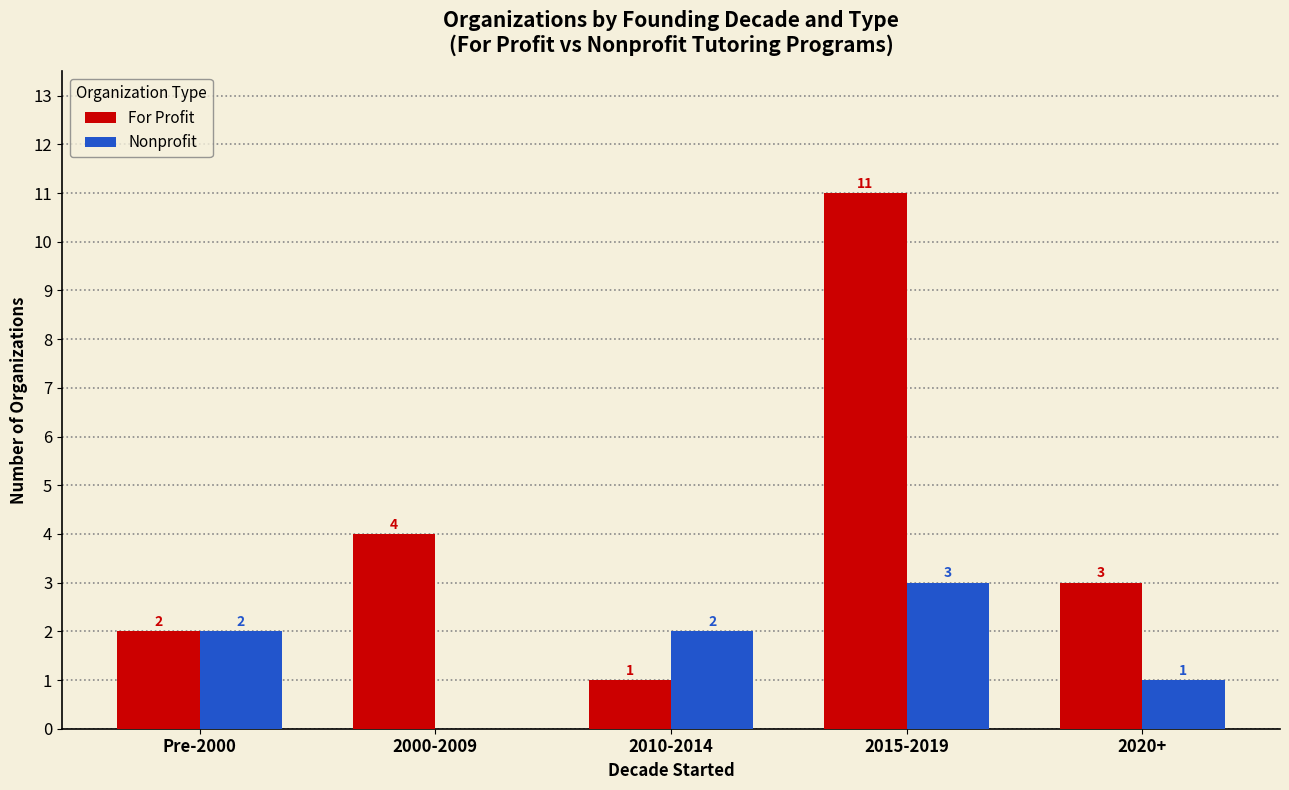

Reading left to right, extract all data points from this chart.

For Profit: Pre-2000=2	2000-2009=4	2010-2014=1	2015-2019=11	2020+=3
Nonprofit: Pre-2000=2	2000-2009=0	2010-2014=2	2015-2019=3	2020+=1